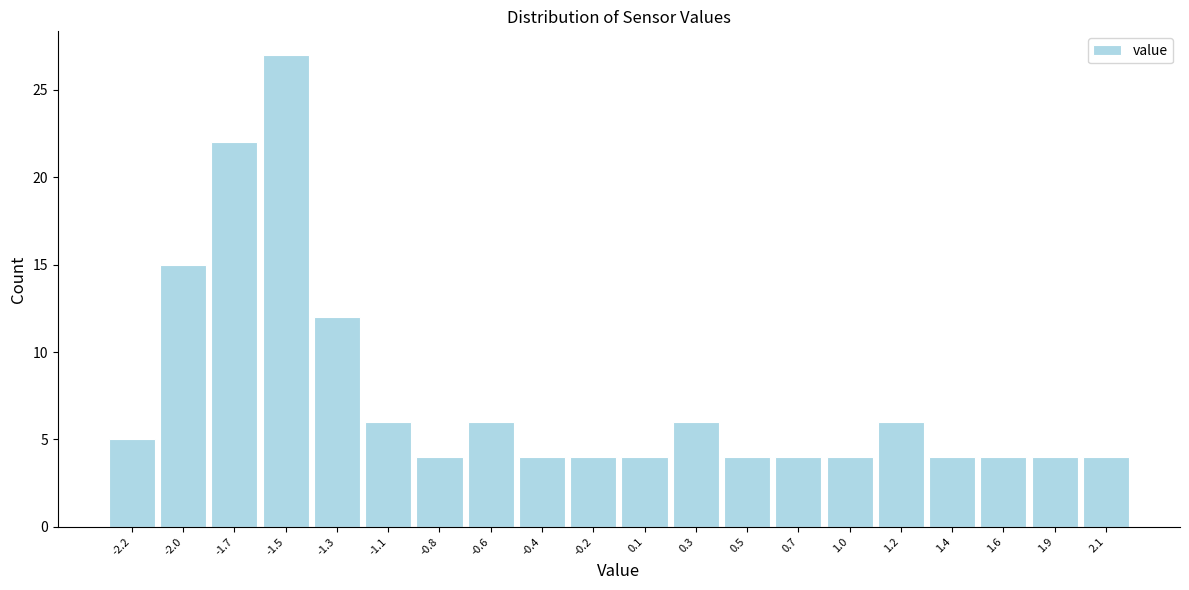

Reading left to right, transcribe this chart: for each bar, give the range it covers on the x-axis and its height. Neither the bar edges nor the heights are printed on the chart, so give them approximately, as read against the axes.

-2.300 to -2.075: 5
-2.075 to -1.850: 15
-1.850 to -1.625: 22
-1.625 to -1.400: 27
-1.400 to -1.175: 12
-1.175 to -0.950: 6
-0.950 to -0.725: 4
-0.725 to -0.500: 6
-0.500 to -0.275: 4
-0.275 to -0.050: 4
-0.050 to 0.175: 4
0.175 to 0.400: 6
0.400 to 0.625: 4
0.625 to 0.850: 4
0.850 to 1.075: 4
1.075 to 1.300: 6
1.300 to 1.525: 4
1.525 to 1.750: 4
1.750 to 1.975: 4
1.975 to 2.200: 4